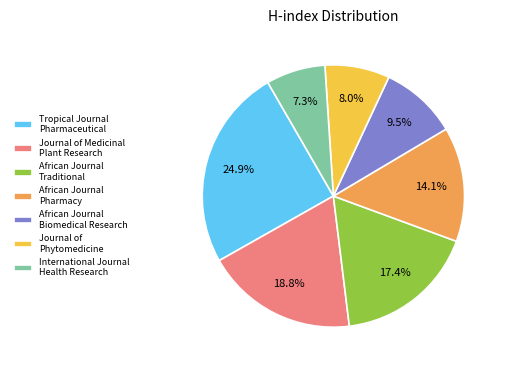

Between African Journal Pharmacy and Journal of Phytomedicine, which is larger?

African Journal Pharmacy